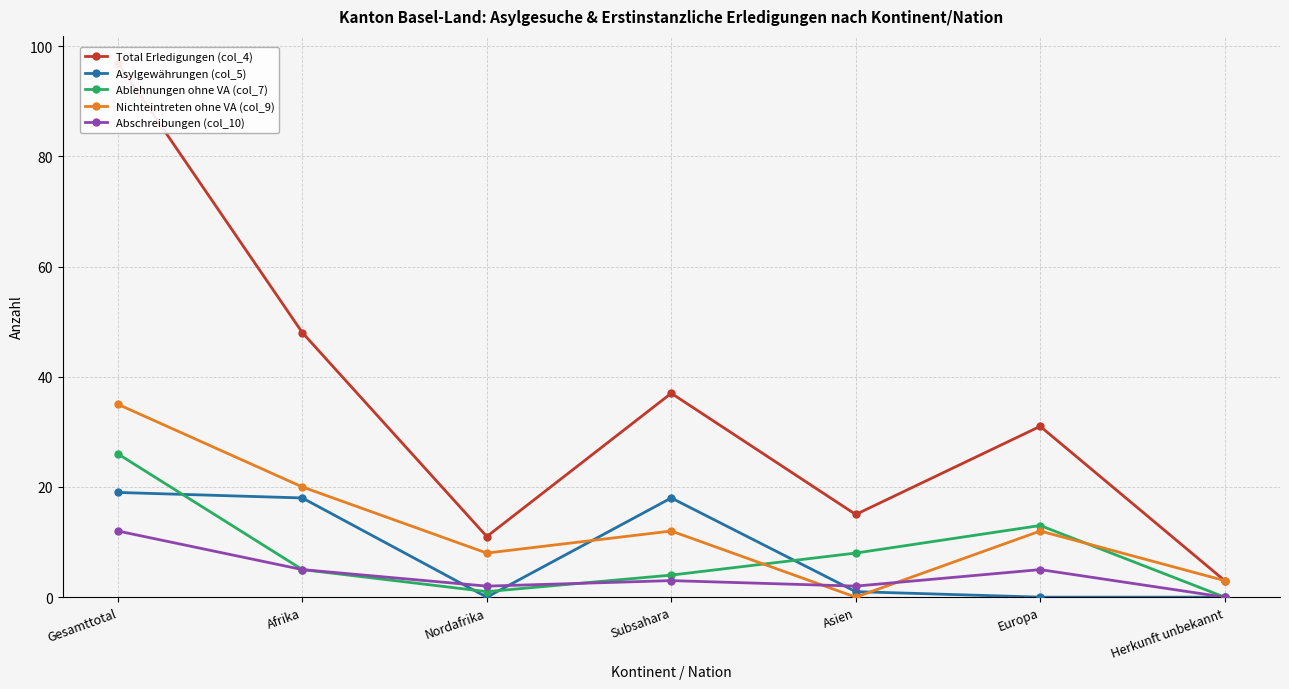

At which label does Nichteintreten ohne VA (col_9) first exceed 12?

Gesamttotal